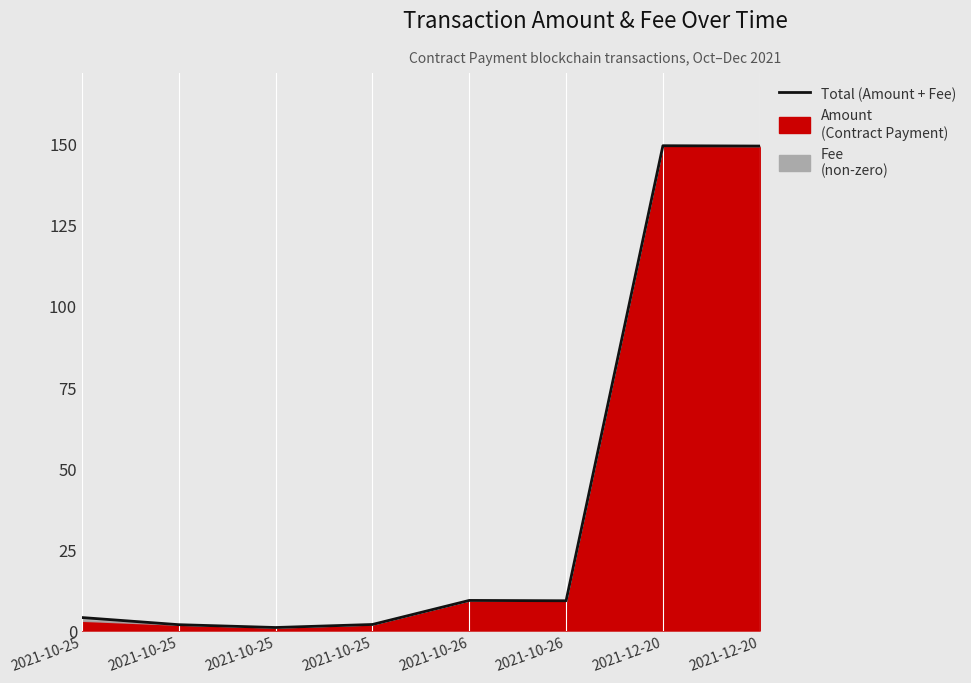

What is the difference between the maximum and minimum values?

148.4